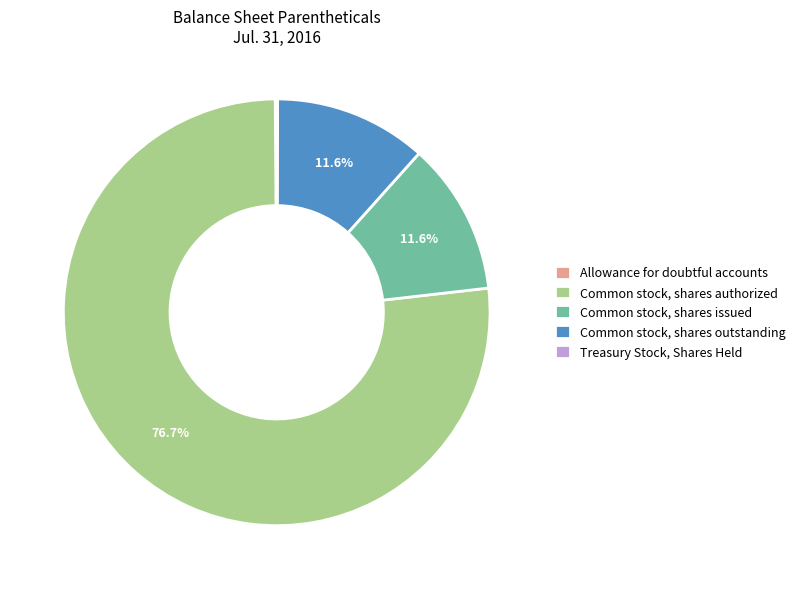

Which slice represents more than half of the pie?

Common stock, shares authorized